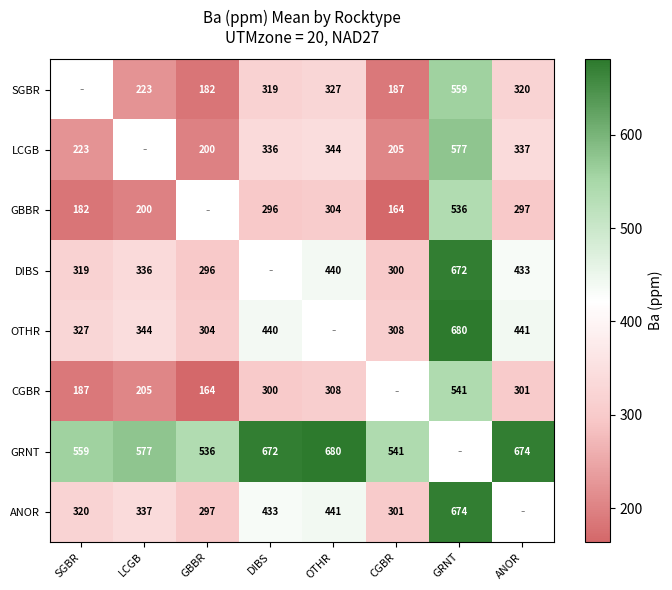

Is the value of LCGB at ANOR greater than the value of DIBS at CGBR?

Yes